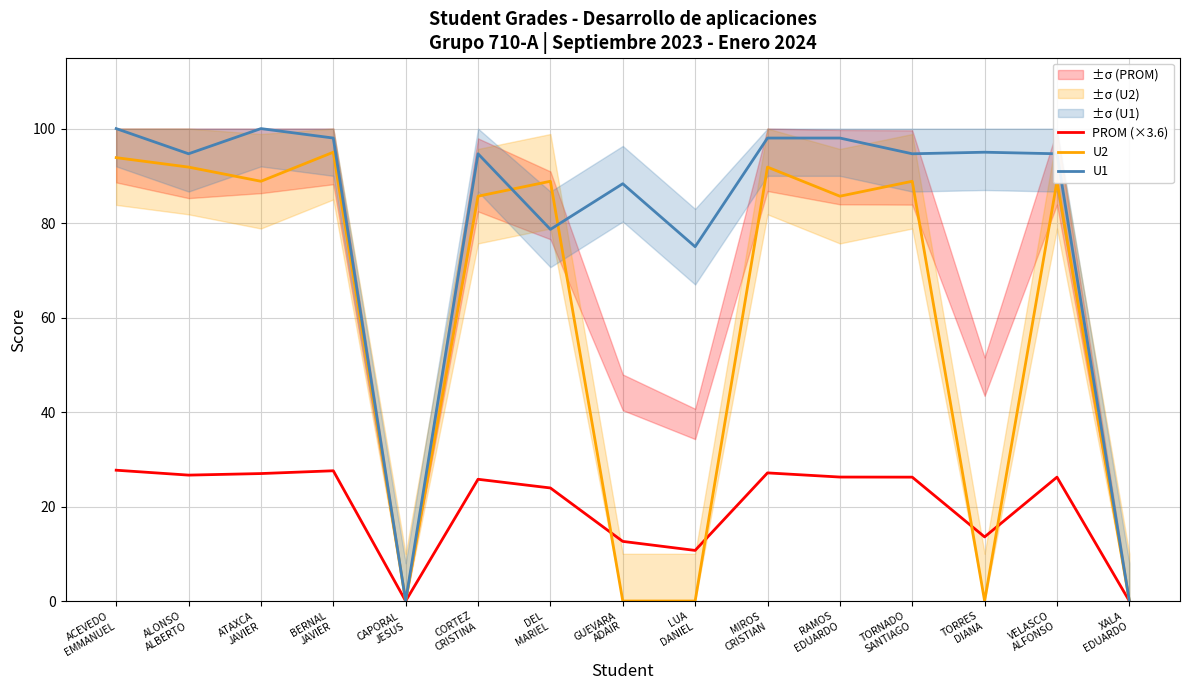

How many positive values does the PROM (×3.6) series have?

13